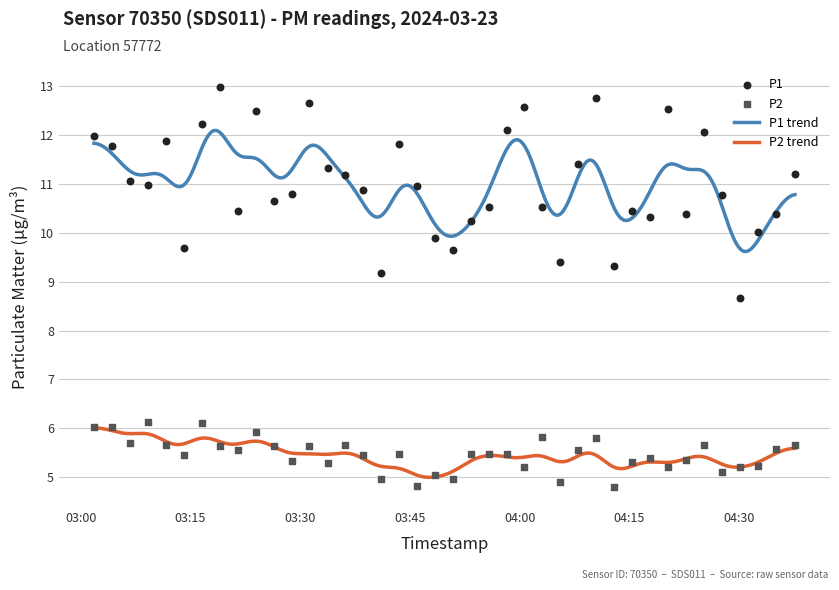

Which series has the largest Y range (max minus min)?

P1